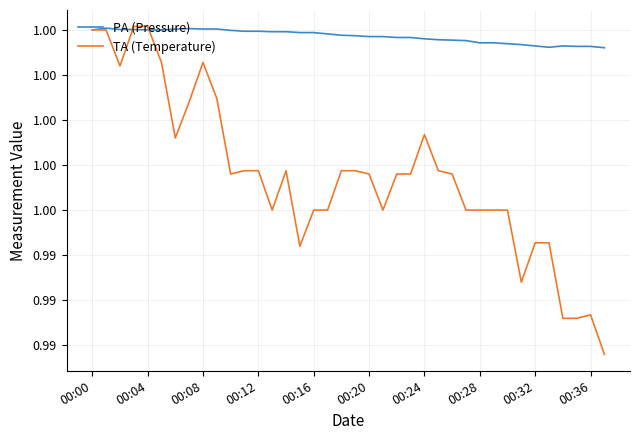

Does the chart have visible grid lines?

Yes